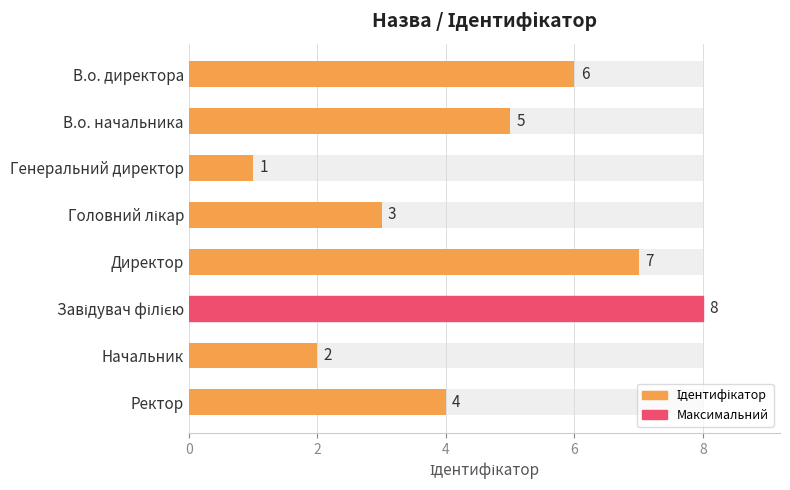

How many data points are less than 5?

4